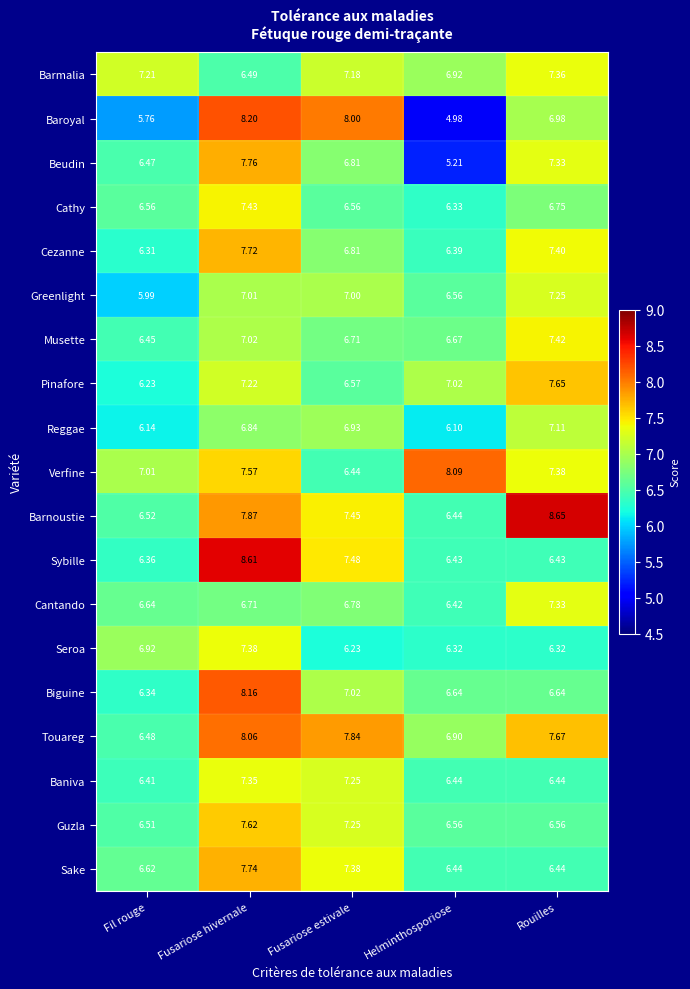

How many series are shown in this chart?

19